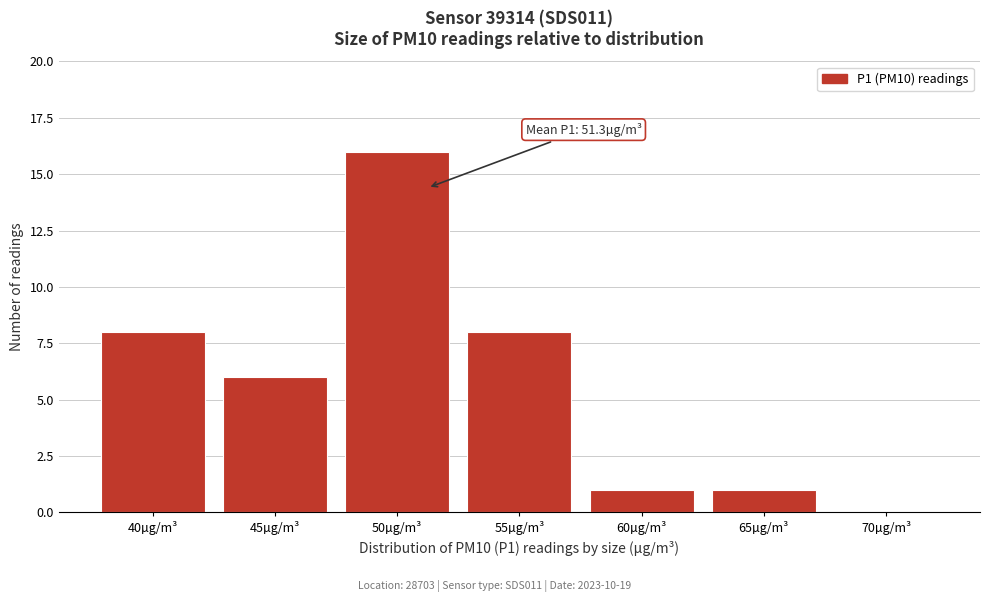

Reading left to right, transcribe all the data shown in this chart.

40µg/m³=8	45µg/m³=6	50µg/m³=16	55µg/m³=8	60µg/m³=1	65µg/m³=1	70µg/m³=0